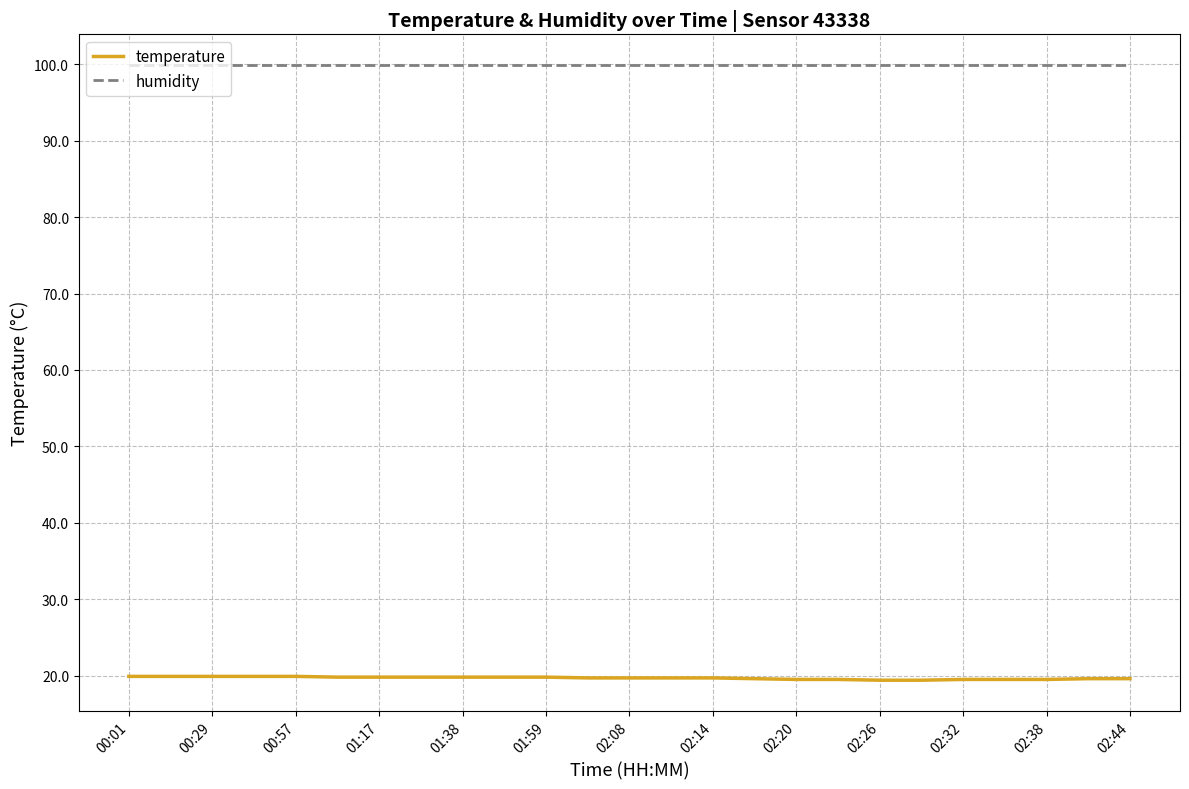

Rank the series by their maximum value, from highest to lowest.

humidity, temperature